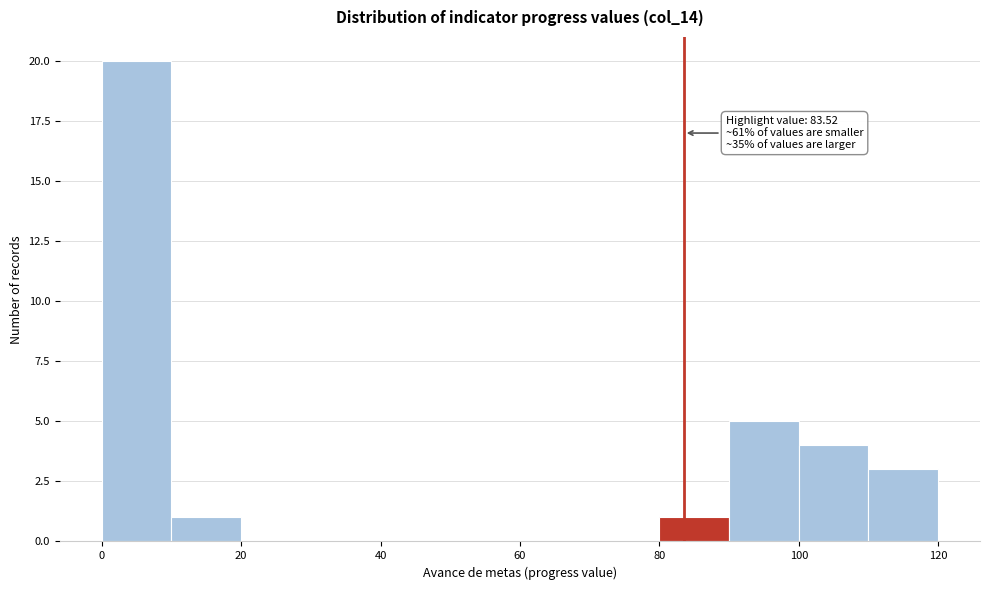

Over which range of the x-axis is the bar tallest?

0 to 10